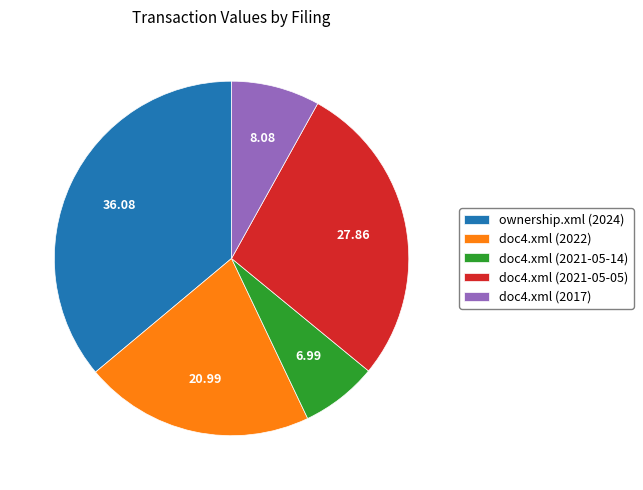

Combined, do ownership.xml (2024) and doc4.xml (2022) account for over 50%?

Yes